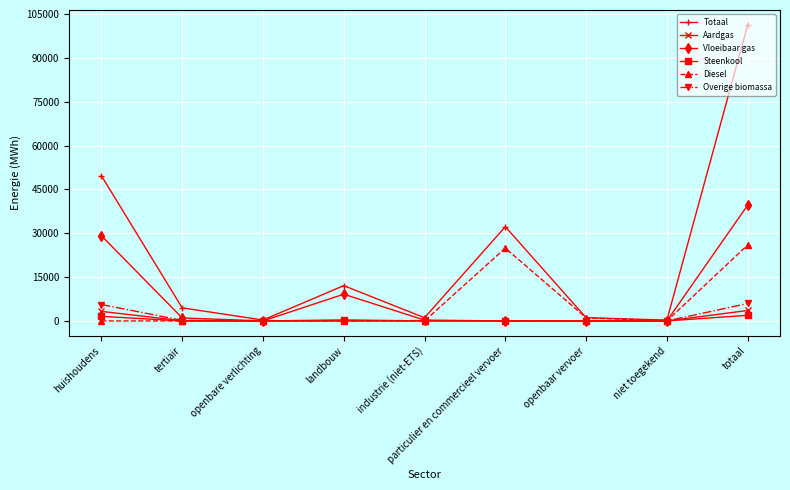

Where is the first local minimum for Totaal?

openbare verlichting